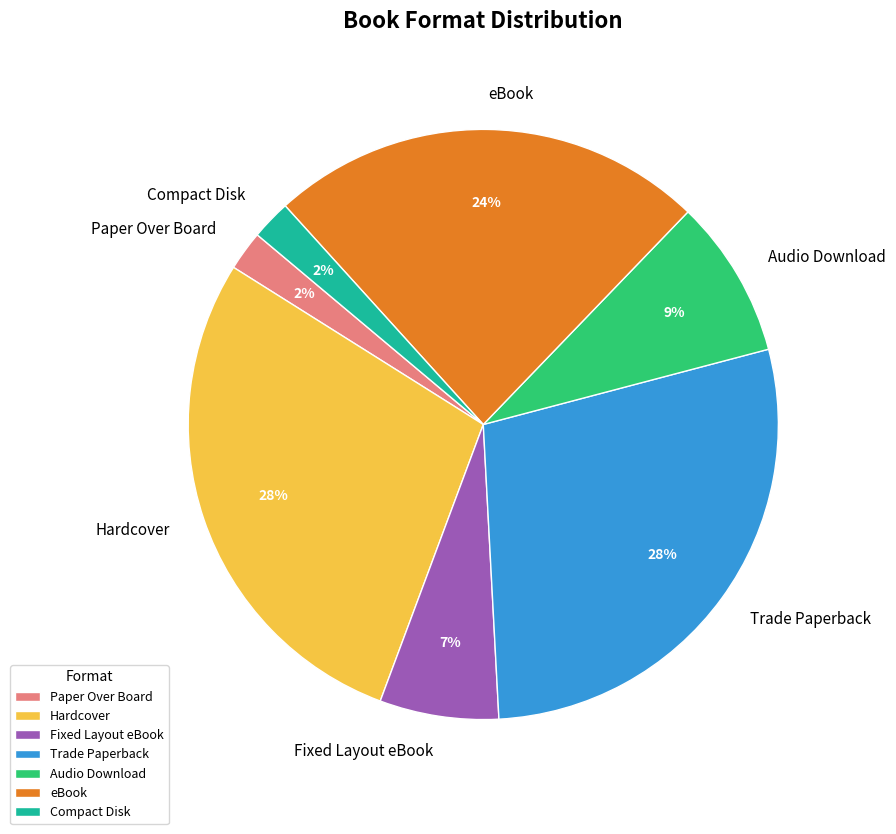

Is there any slice that represents more than half of the pie?

No